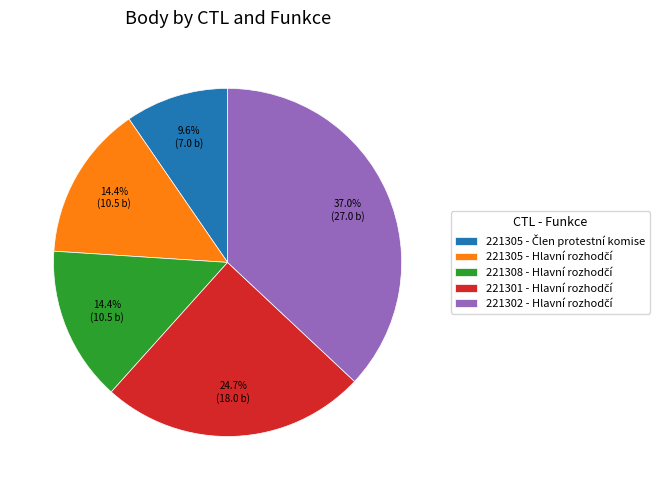

Is there any slice that represents more than half of the pie?

No